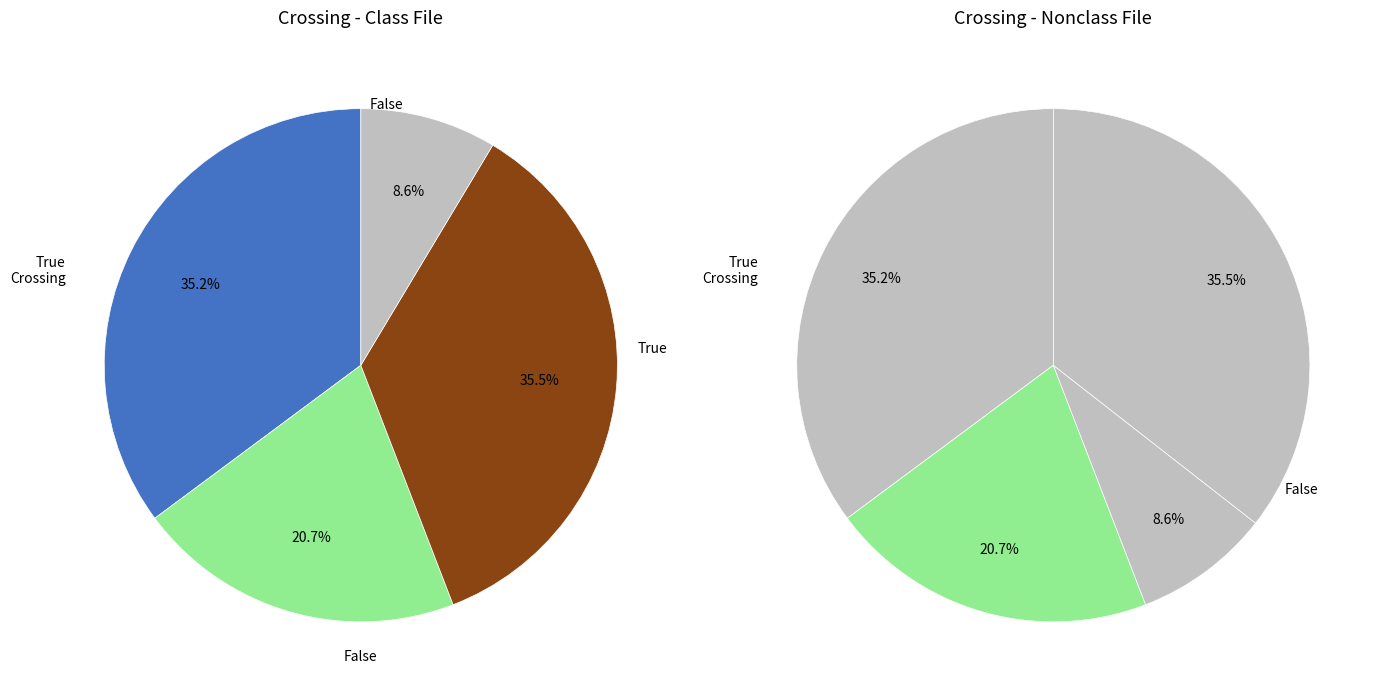

Does Joltin Joe DiMaggio account for over 50% of the chart?

No